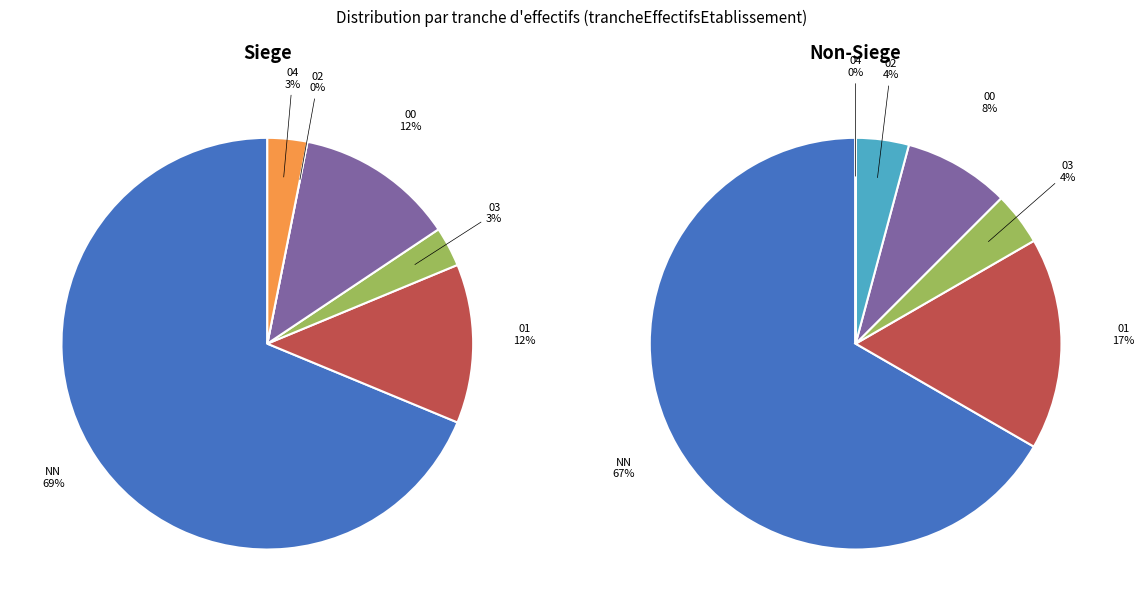

Is NN the majority of the pie?

Yes